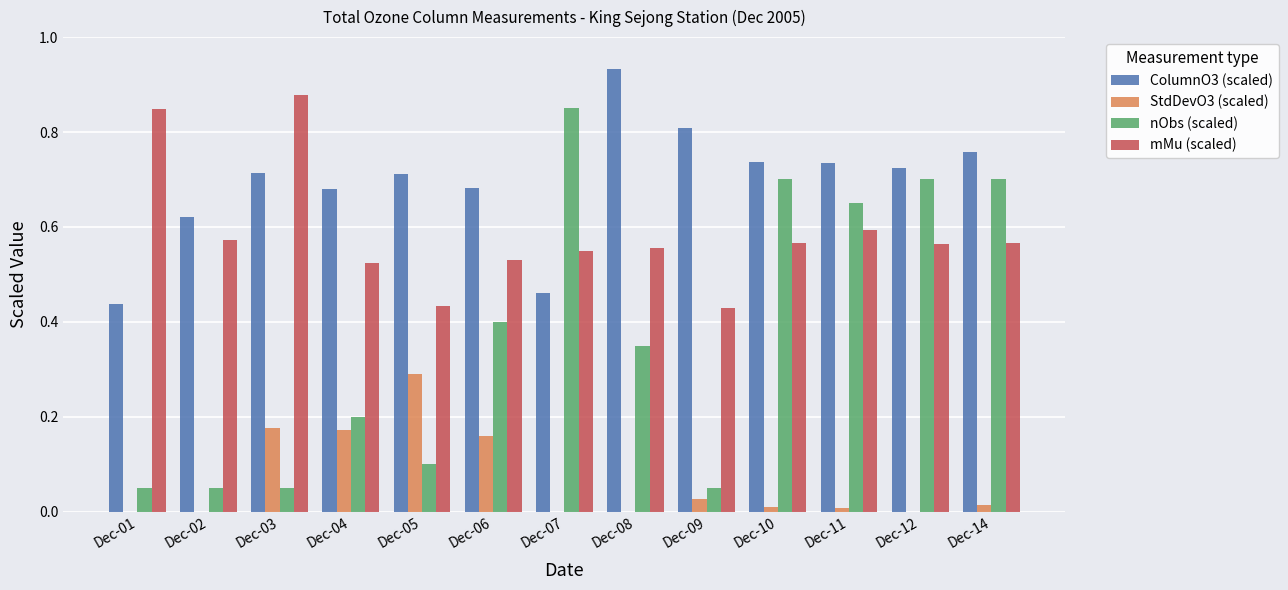

Is the value of mMu (scaled) at Dec-12 greater than the value of StdDevO3 (scaled) at Dec-02?

Yes